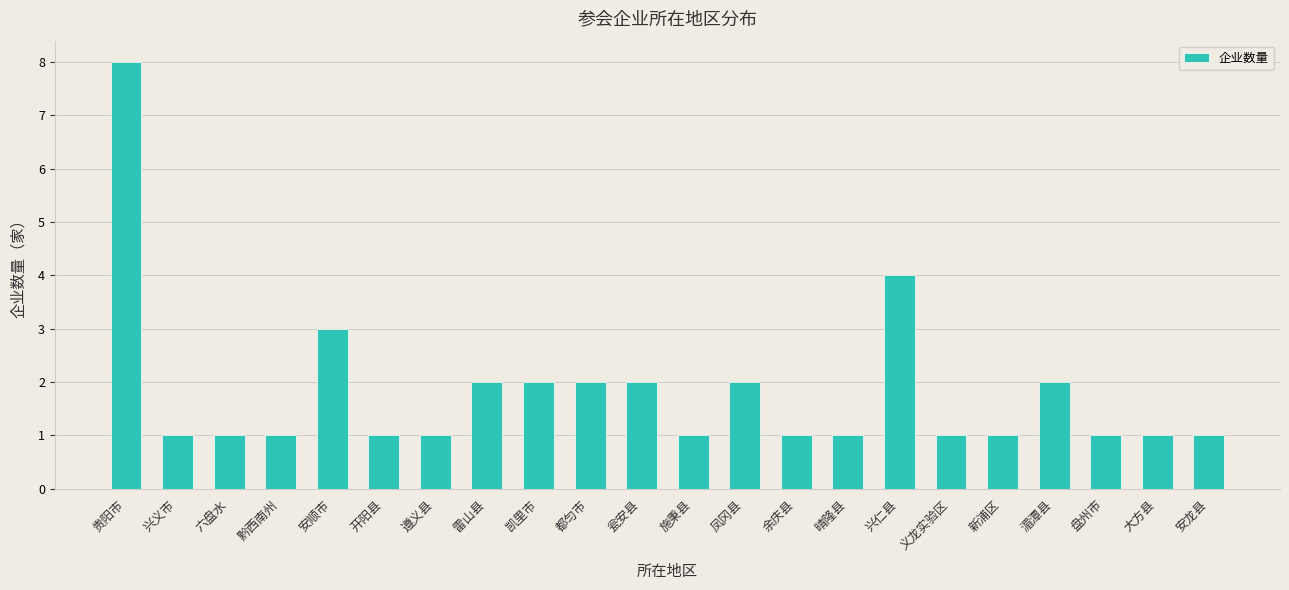

What is the ratio of the value at 安龙县 to the value at 余庆县?

1.0